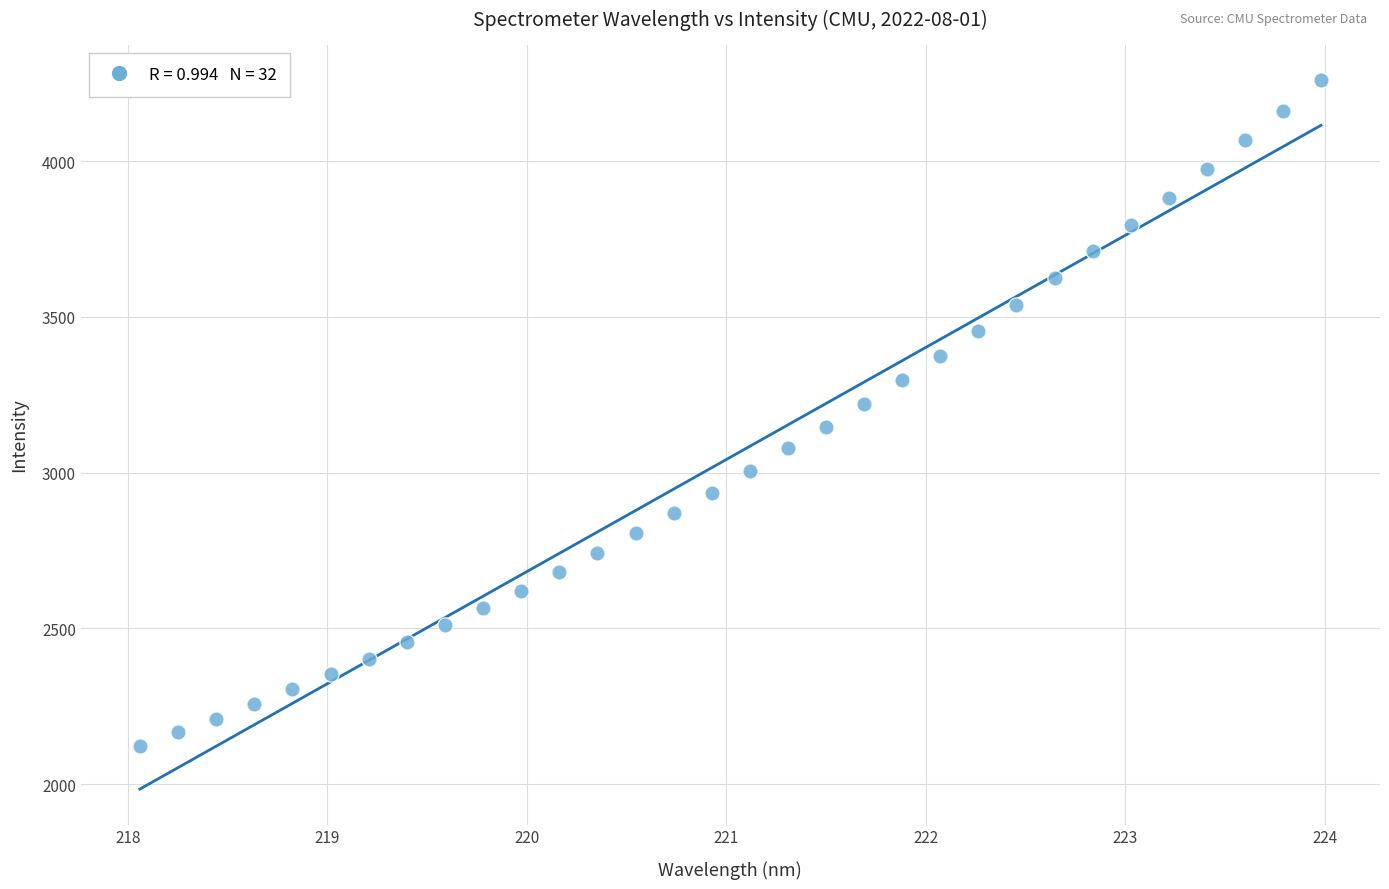

What is the range of X values (max minus min)?

5.9